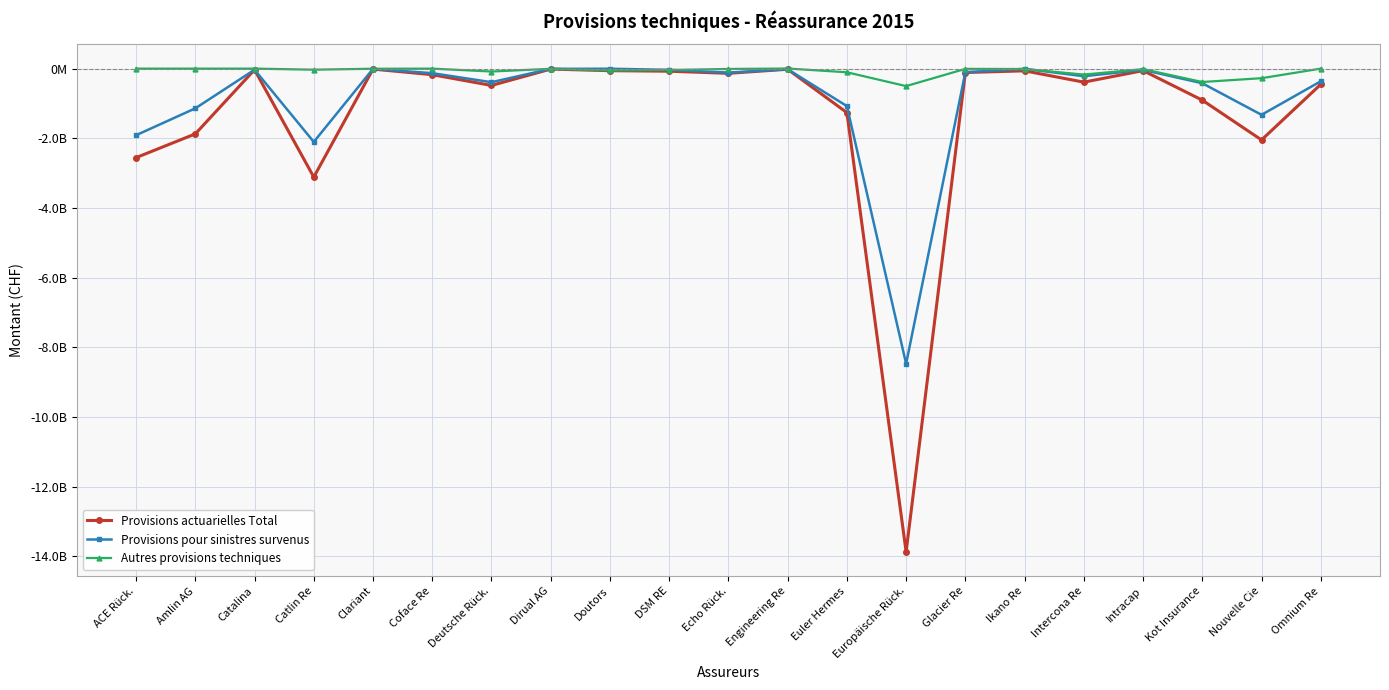

How many interior local valleys does the Provisions actuarielles Total series have?

6